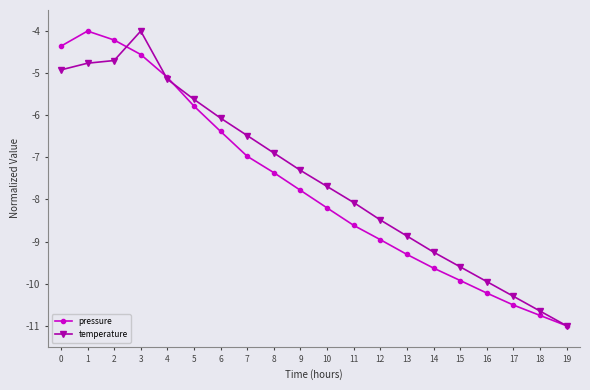

True or false: temperature has more than 0 points higher than both neighbors.

True